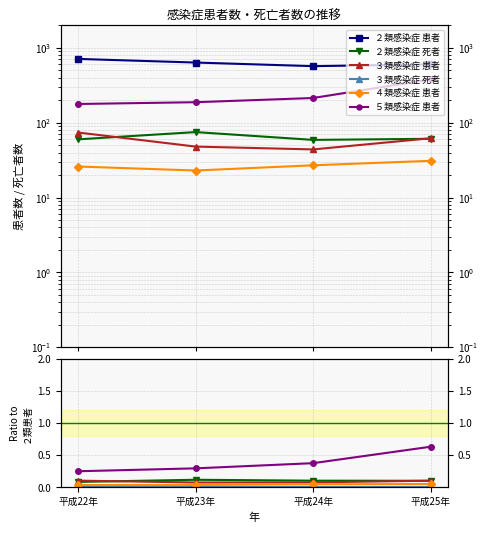

What position from the right is 平成23年?

3